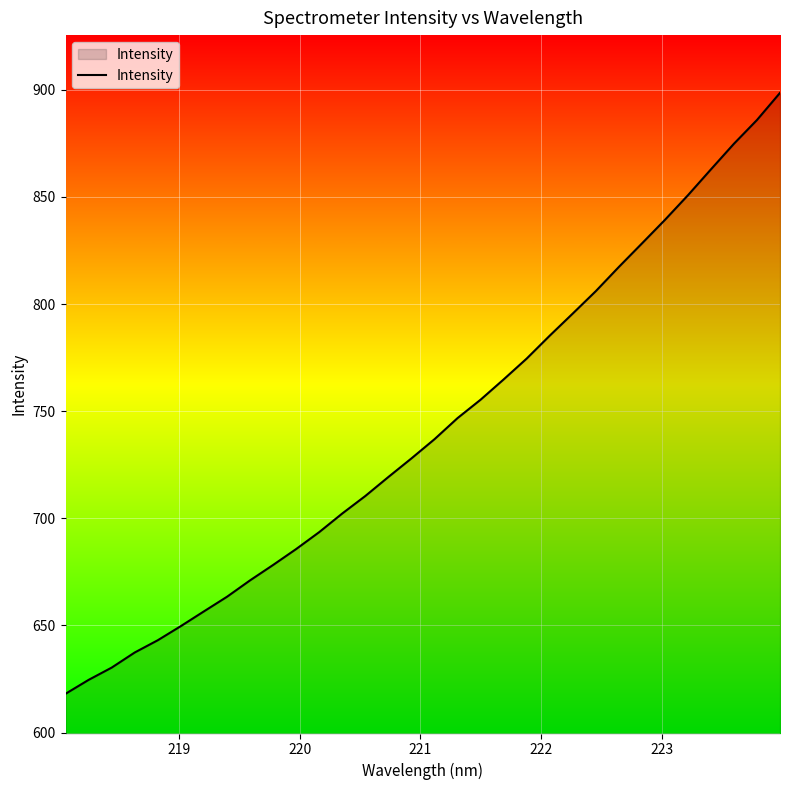

How many lines are shown in the chart?

1